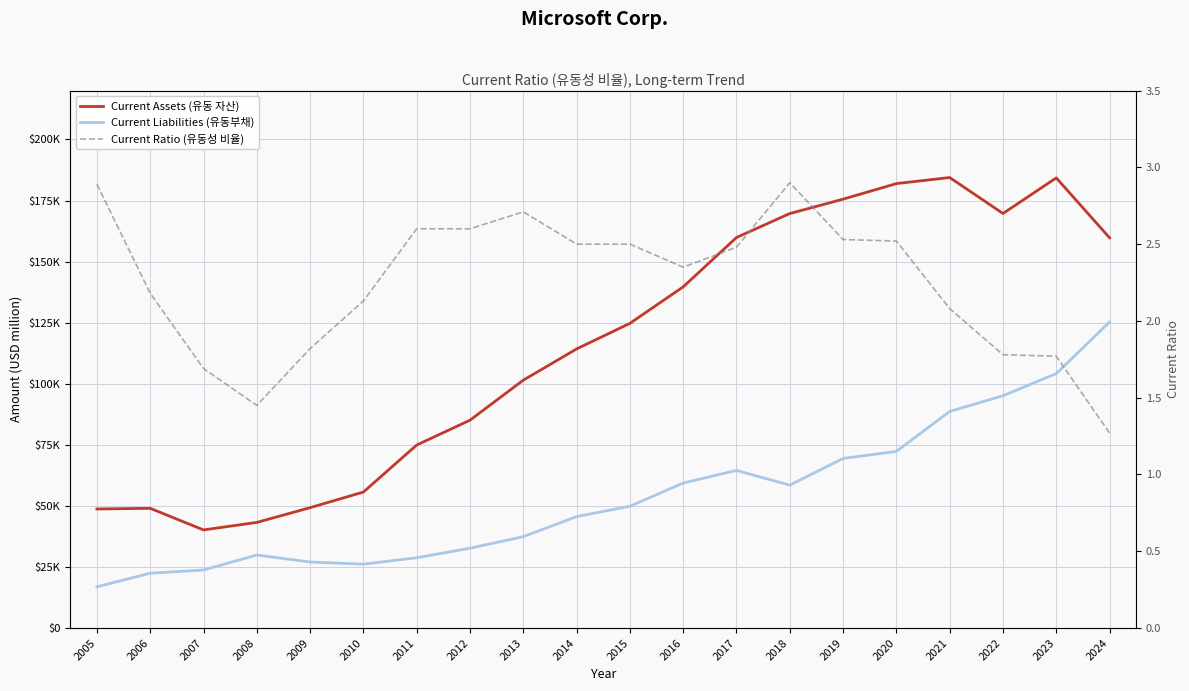

What is the average value of the Current Assets (유동 자산) series?

115563.0